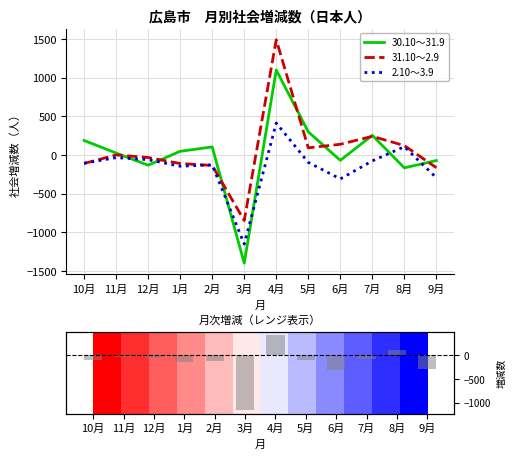

After their last crossing, which series has the higher values: 2.10～3.9 or 30.10～31.9?

30.10～31.9